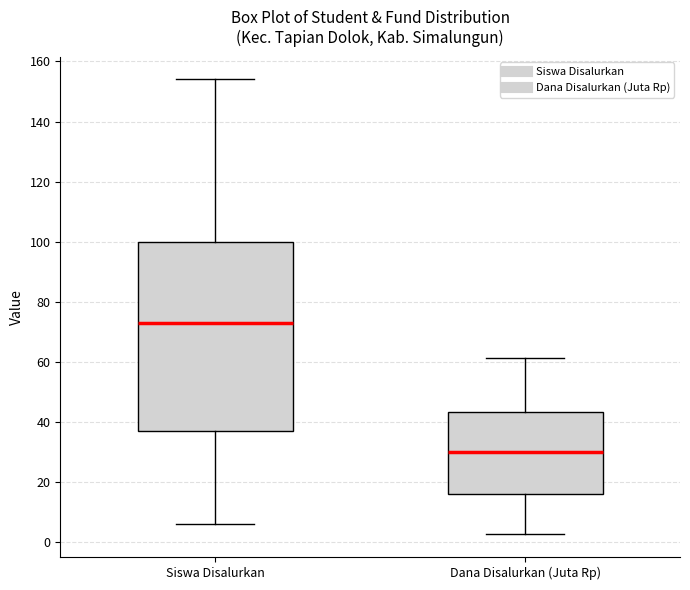

Where is the lower edge of the box for Siswa Disalurkan on the y-axis? The values are not printed on the chart, so give them approximately, as read against the axis.

38